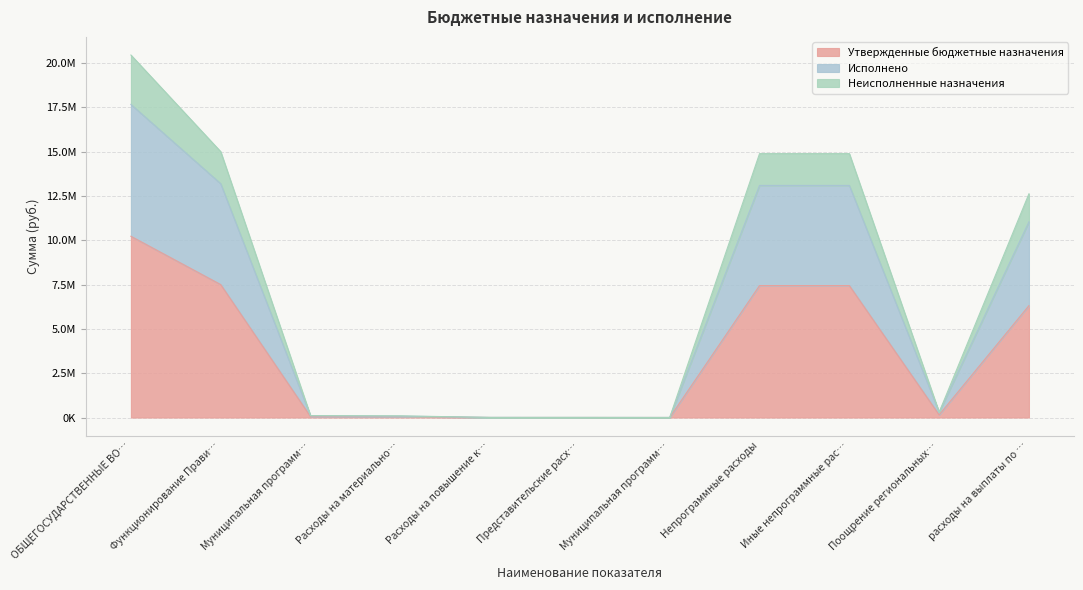

Between расходы на выплаты по … and Функционирование Прави…, which is larger?

Функционирование Прави…